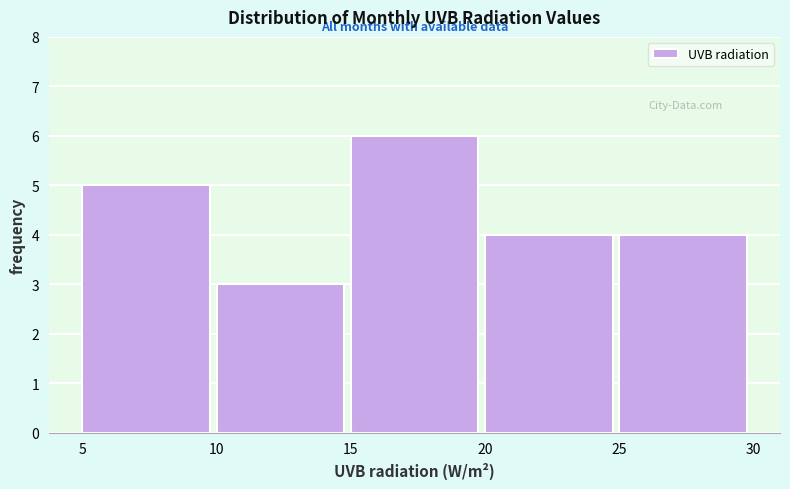

Reading left to right, list every bar in this chart as the range it spans on the x-axis followed by its height. The values are not printed on the chart, so give them approximately, as read against the axis.

5 to 10: 5
10 to 15: 3
15 to 20: 6
20 to 25: 4
25 to 30: 4